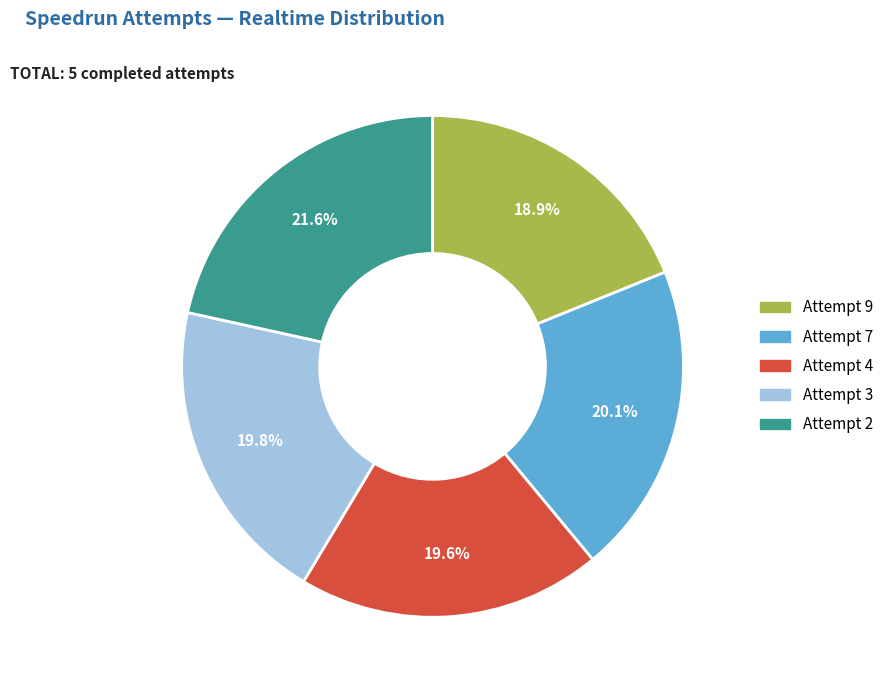

Which category has the biggest portion of the pie?

Attempt 2